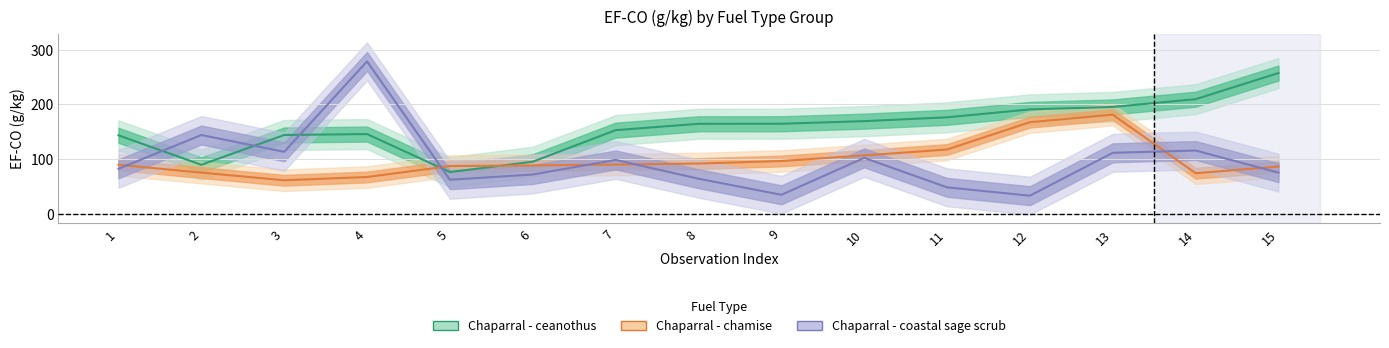

Rank the series by their maximum value, from lowest to highest.

Chaparral - chamise, Chaparral - ceanothus, Chaparral - coastal sage scrub